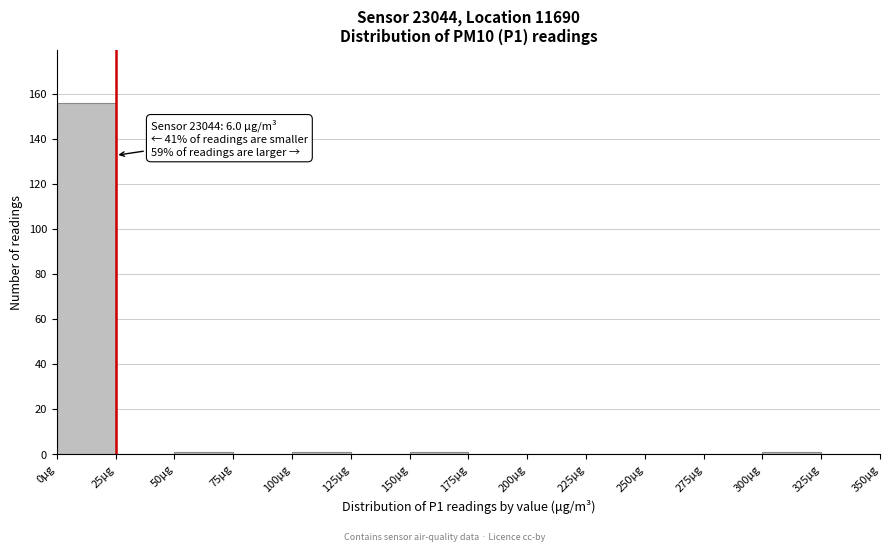

Which range on the x-axis has the tallest bar?

0 to 25